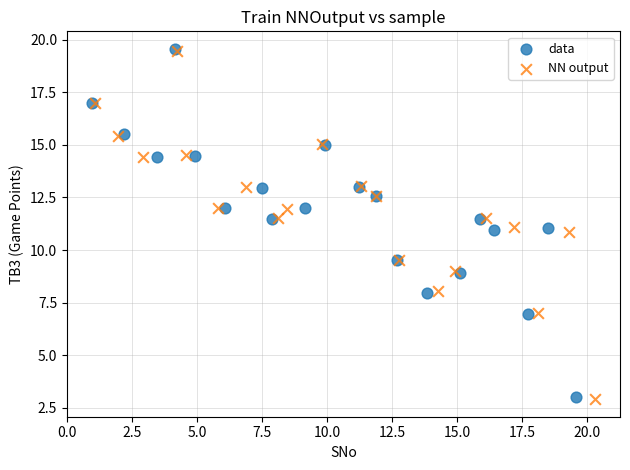

What are all the series names shown in the legend?

data, NN output